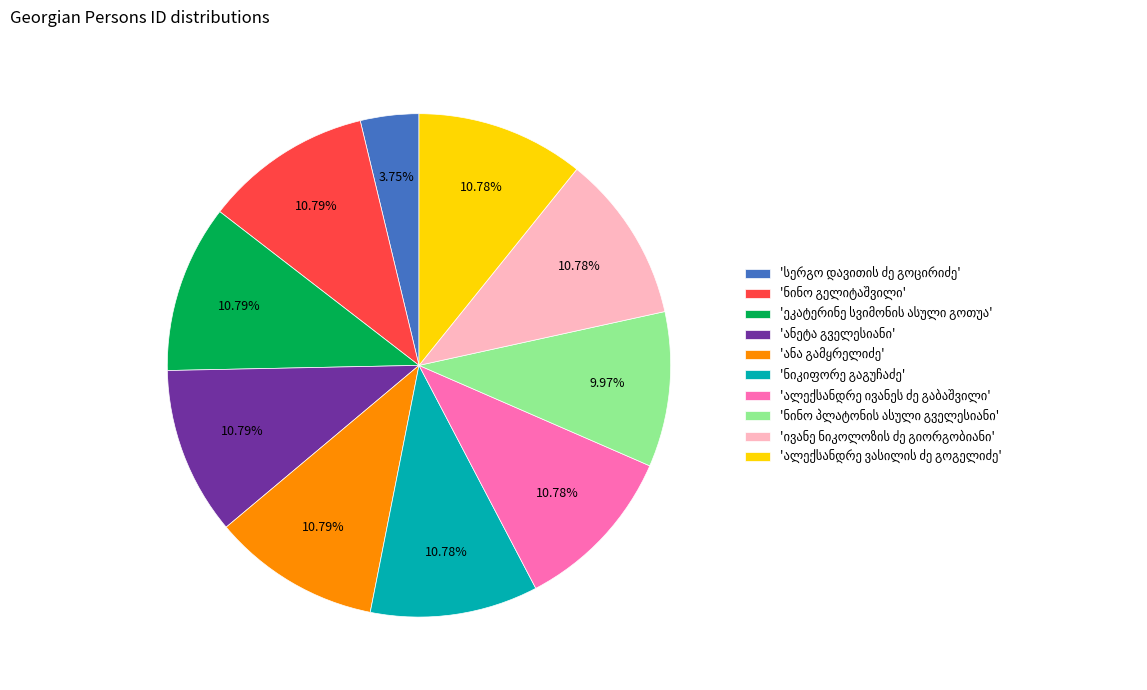

Is there any slice that represents more than half of the pie?

No